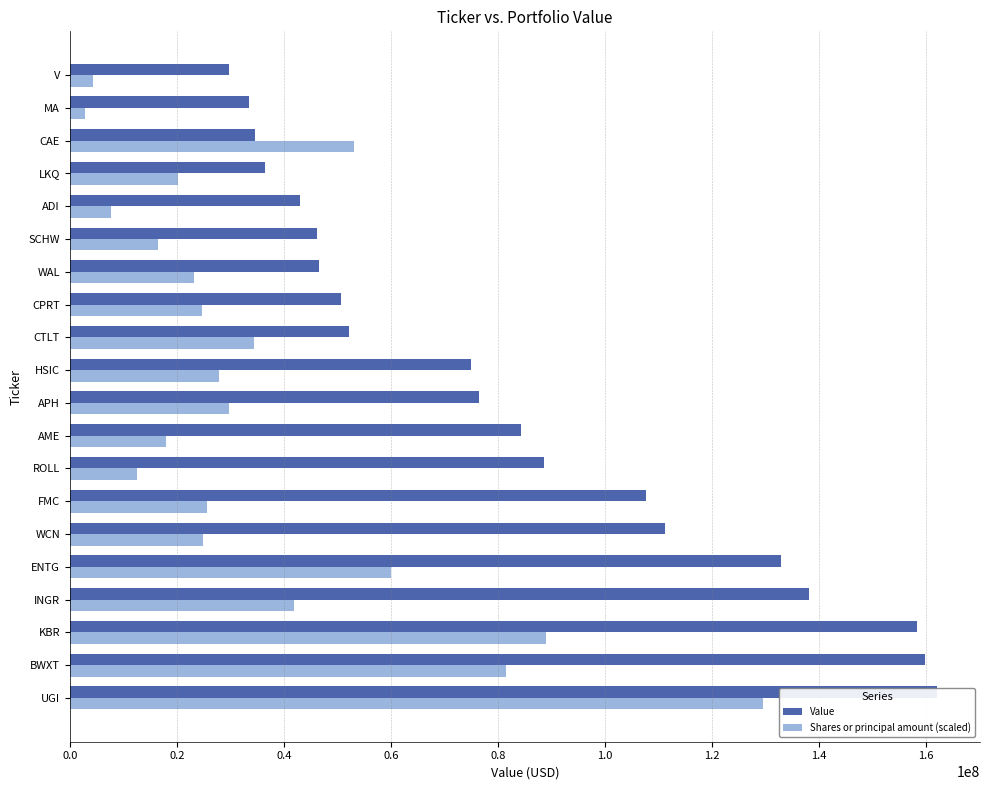

Which series has the largest total across all categories?

Value